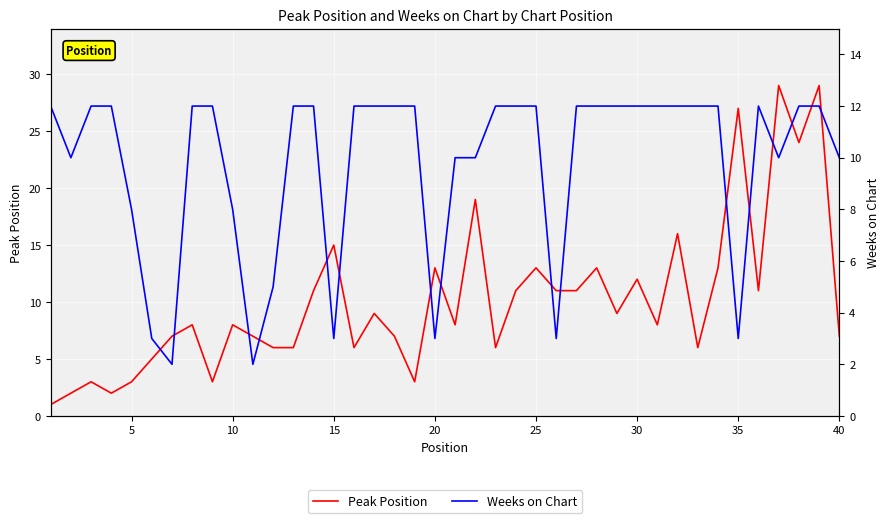

What are all the series names shown in the legend?

Peak Position, Weeks on Chart